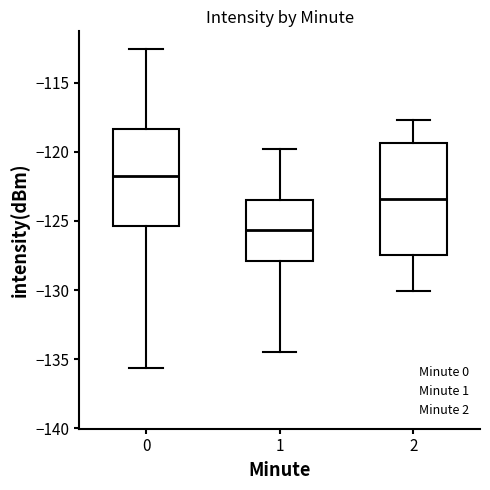

Reading left to right, read every box against the y-axis: the position of its median line, the range the box covers, and the ends of its whiskers. The values are not printed on the chart, so give them approximately, as read against the axis.

0: median -121.5, box -125.5 to -118.5, whiskers -135.5 to -112.5
1: median -125.5, box -128.0 to -123.5, whiskers -134.5 to -120.0
2: median -123.5, box -127.5 to -119.5, whiskers -130.0 to -117.5